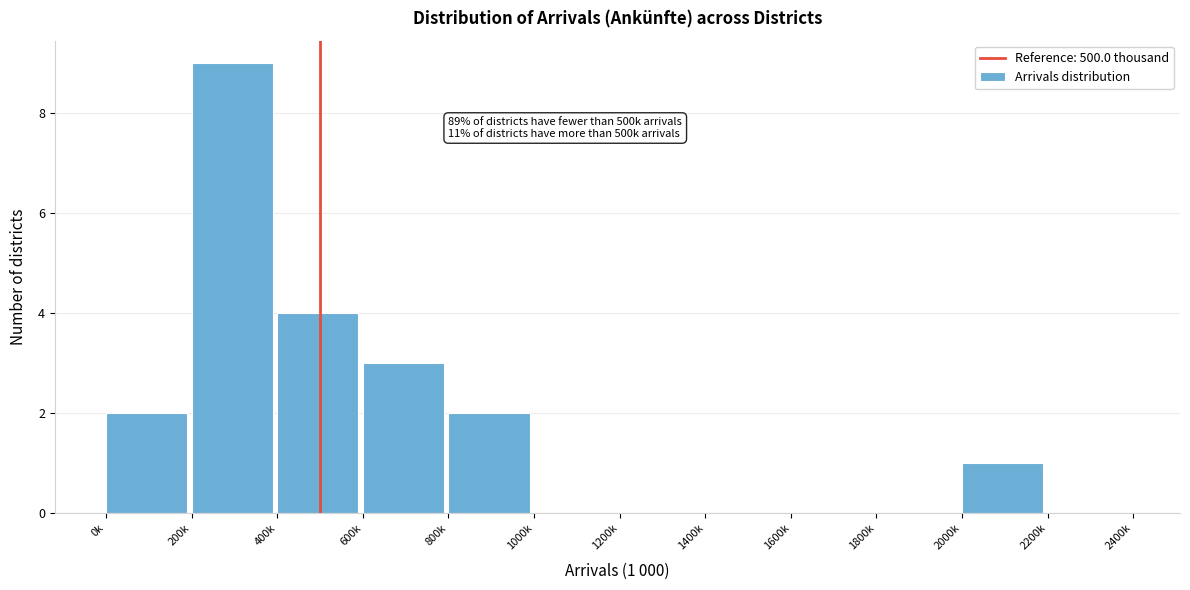

Reading left to right, transcribe all the data shown in this chart.

0k=2	200k=9	400k=4	600k=3	800k=2	1000k=0	1200k=0	1400k=0	1600k=0	1800k=0	2000k=1	2200k=0